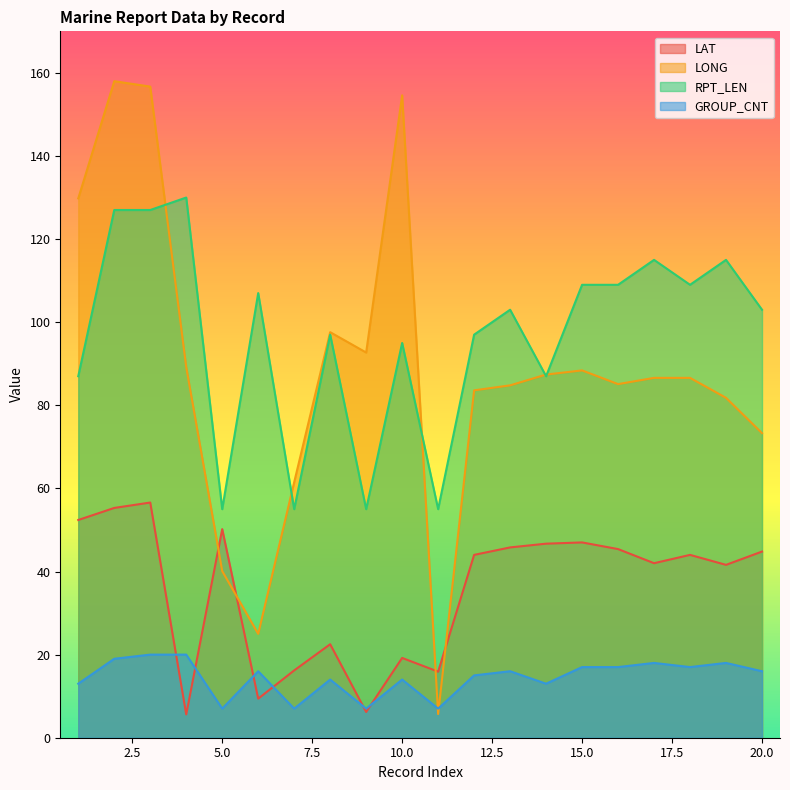

Which category has the highest value across all series?

2